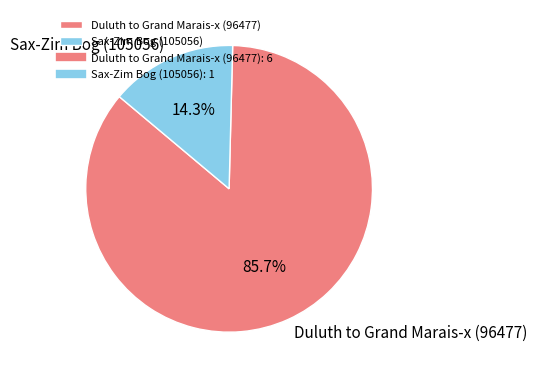

What portion of the pie excludes Duluth to Grand Marais-x (96477)?

14.3%